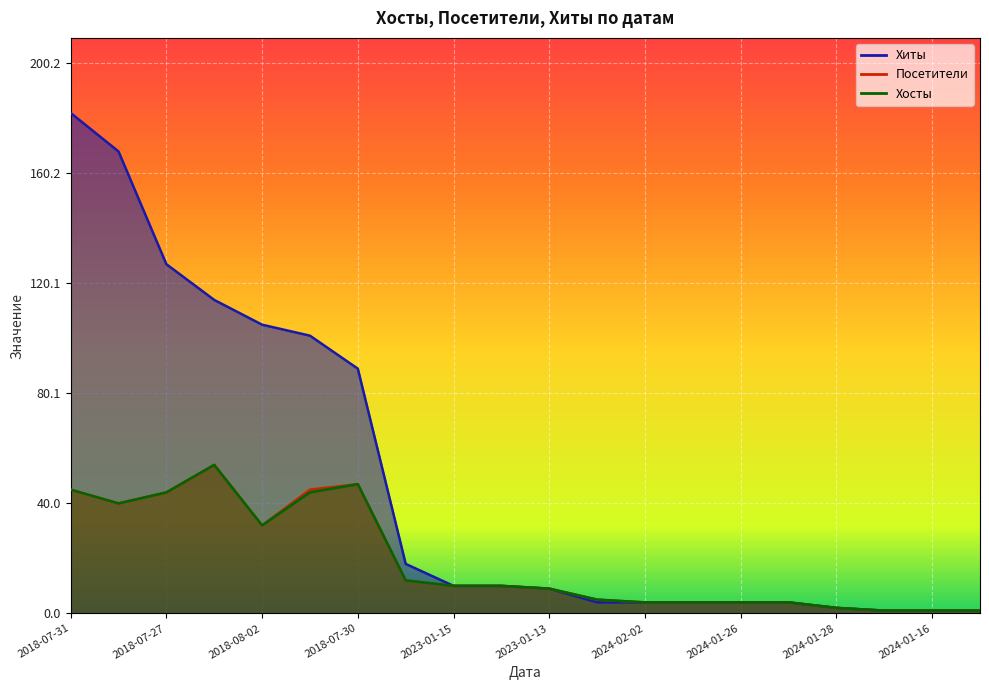

What is the difference between the highest and lowest values at 2018-07-29?

60